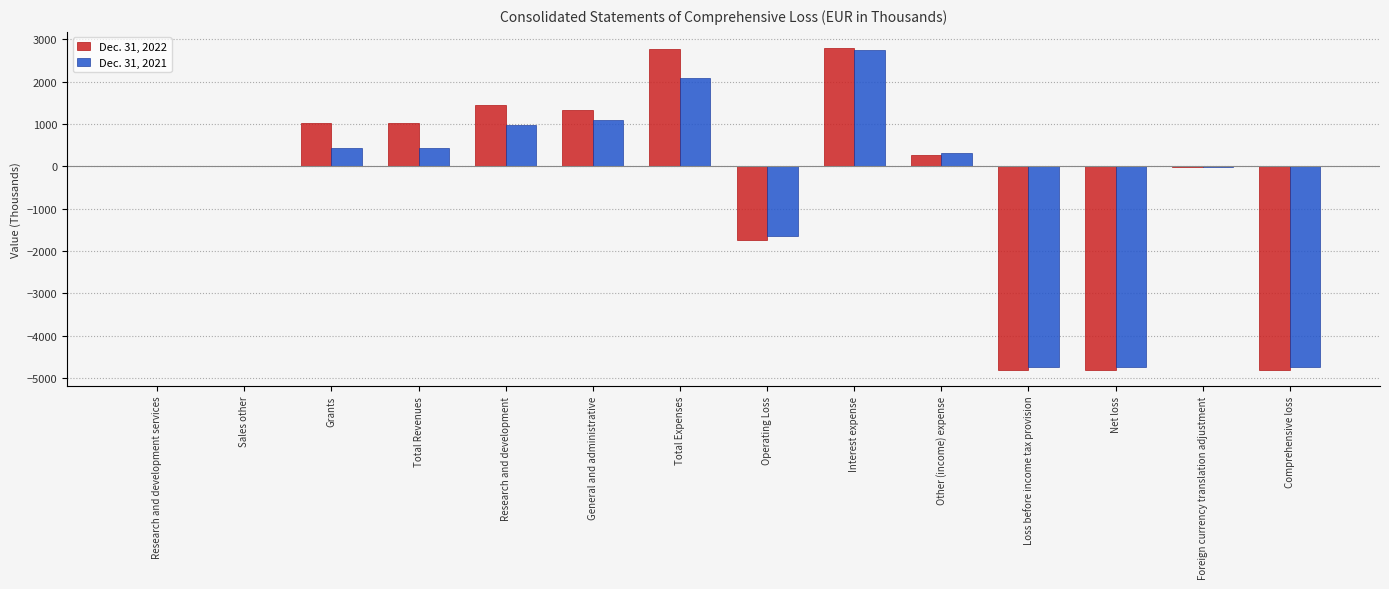

Which category has the highest value in the Dec. 31, 2021 series?

Interest expense